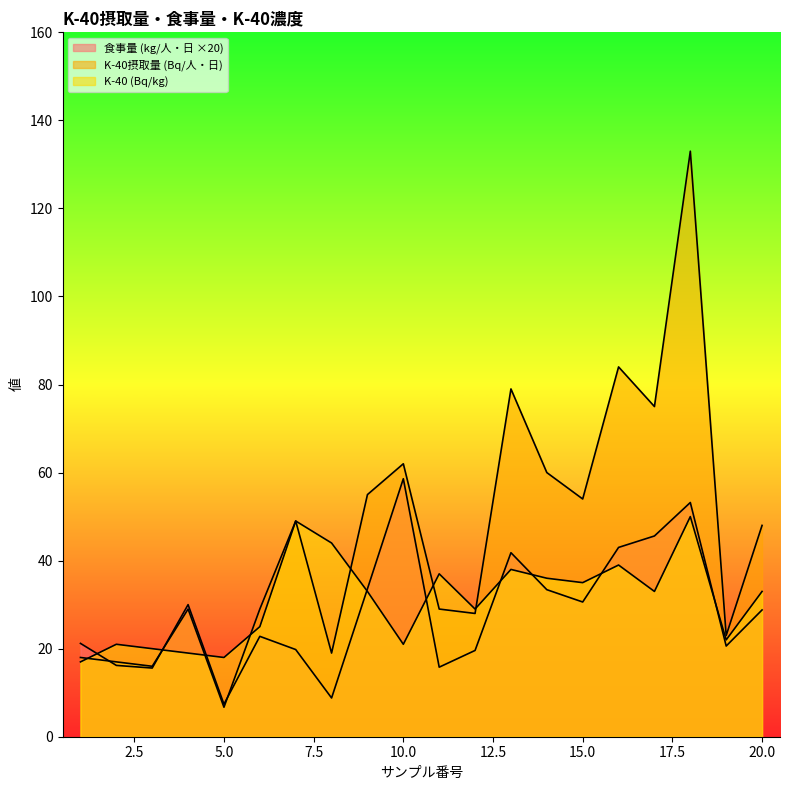

What is the minimum value shown in the chart?

6.7